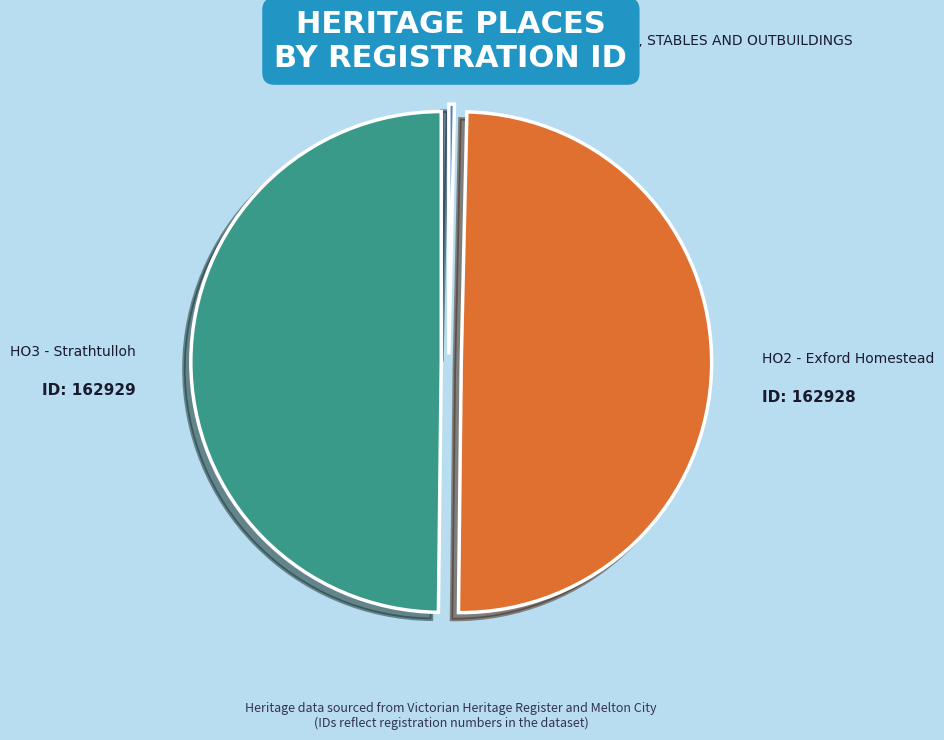

Which slice is the smallest?

WOODLANDS HOMESTEAD, STABLES AND OUTBUILDINGS